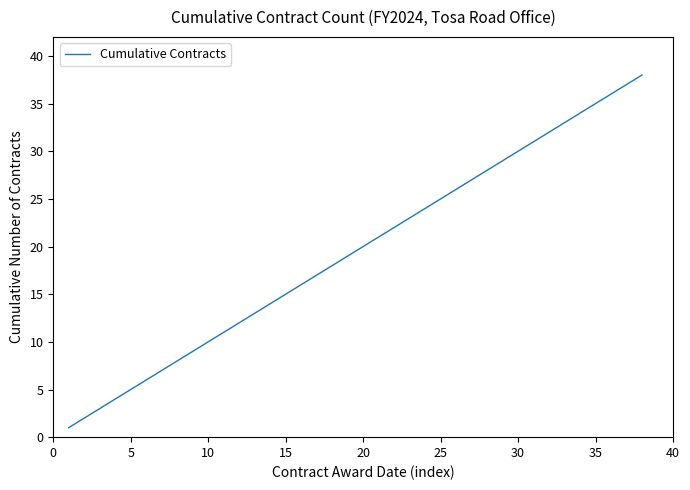

What is the greatest value displayed?

38